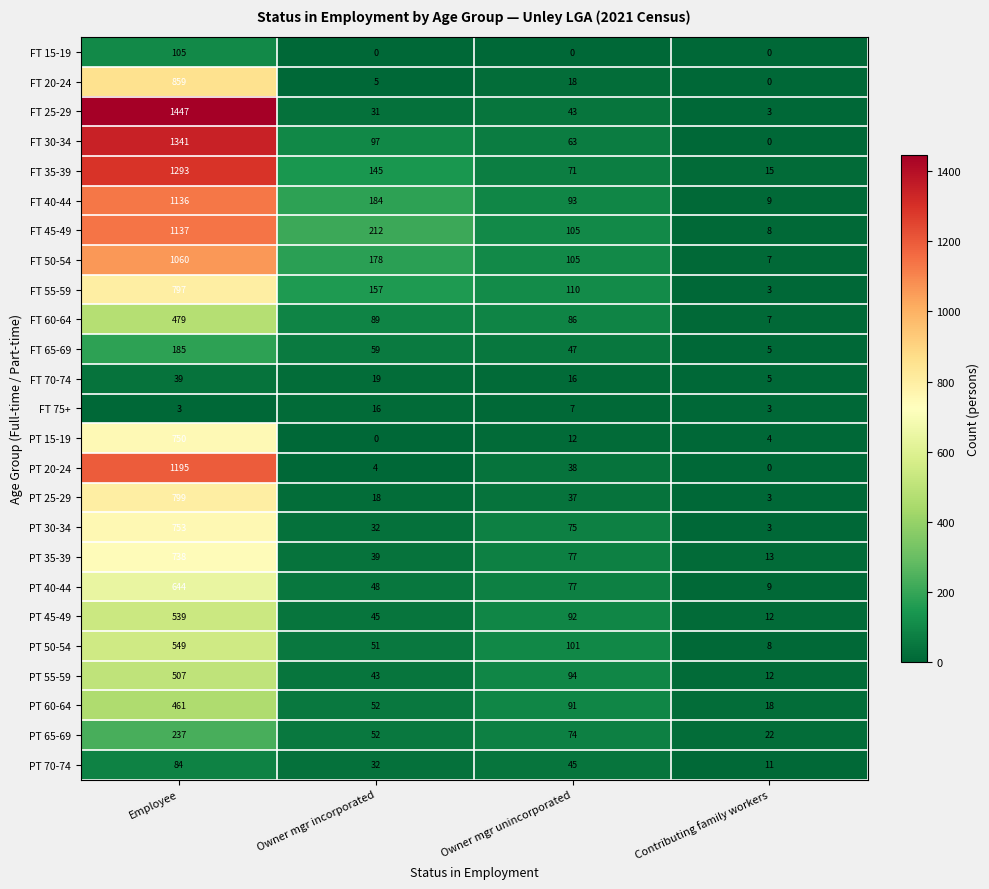

The FT 70-74 series shows 3 at Contributing family workers. True or false?

False